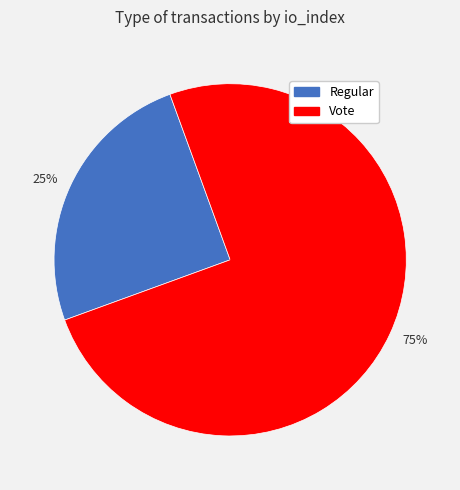

Is there any slice that represents more than half of the pie?

Yes